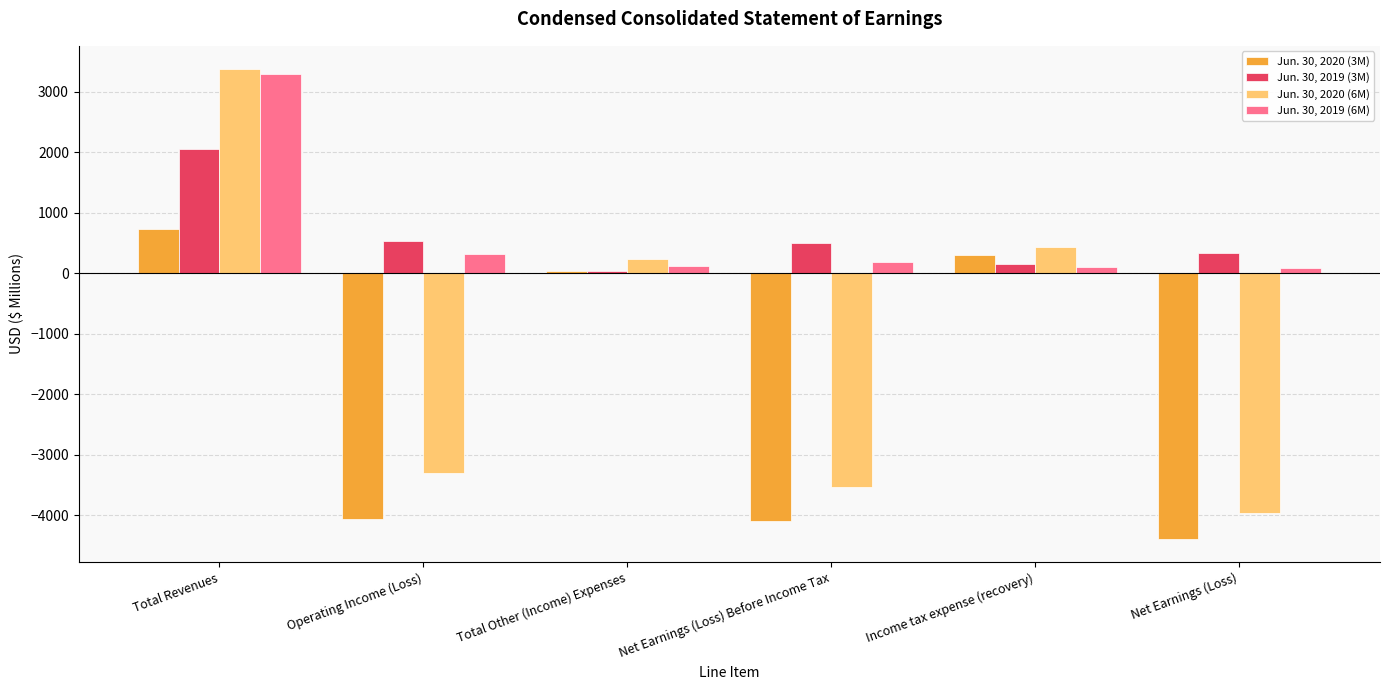

Which series changed the most between Total Other (Income) Expenses and Net Earnings (Loss) Before Income Tax?

Jun. 30, 2020 (3M)